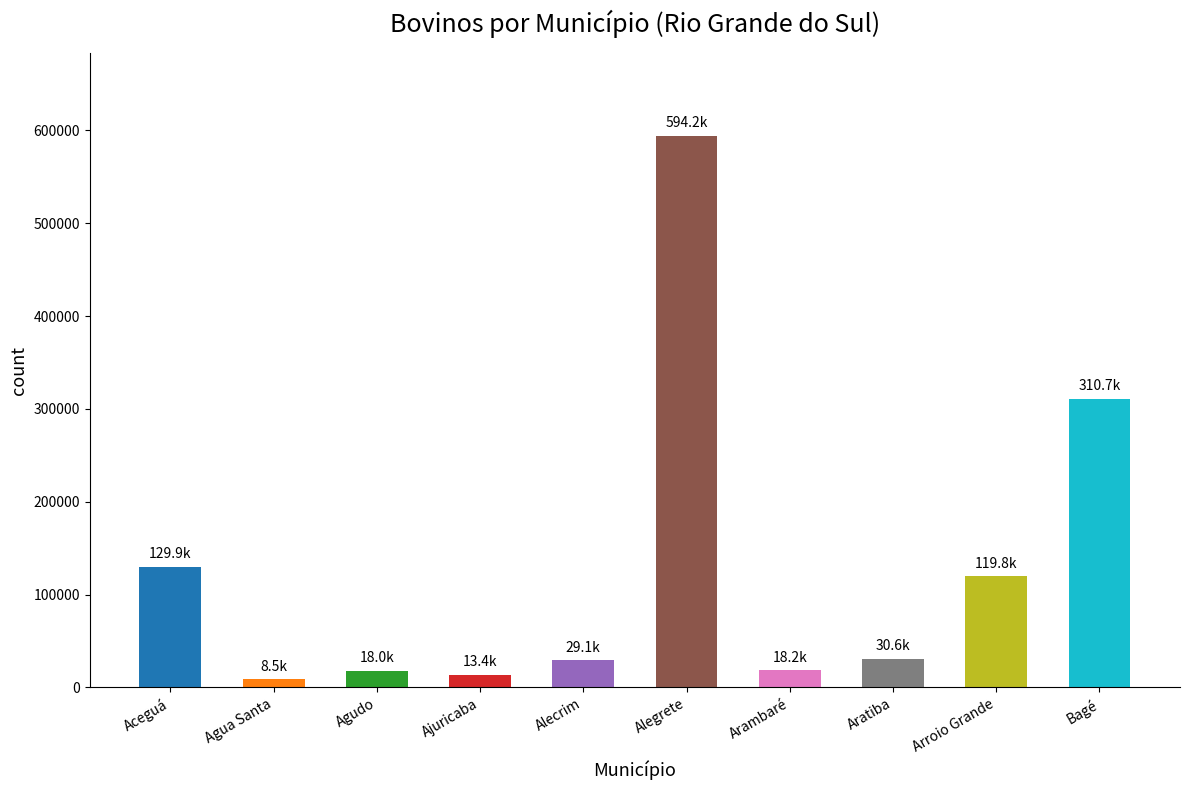

What is the value of the 3rd bar from the left?

17985